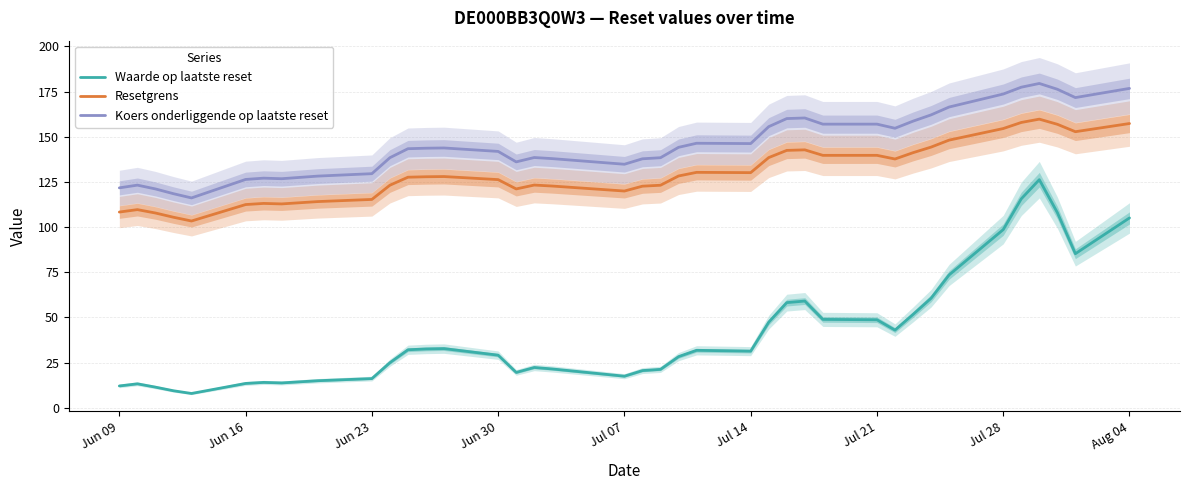

True or false: Resetgrens and Koers onderliggende op laatste reset intersect in this chart.

False